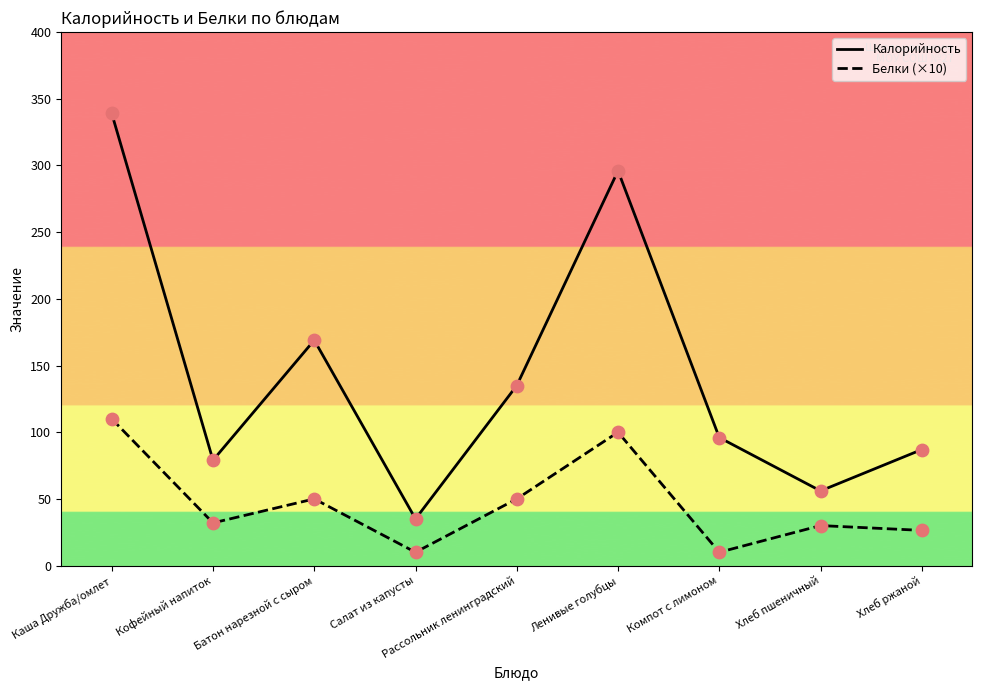

What are all the series names shown in the legend?

Калорийность, Белки (×10)